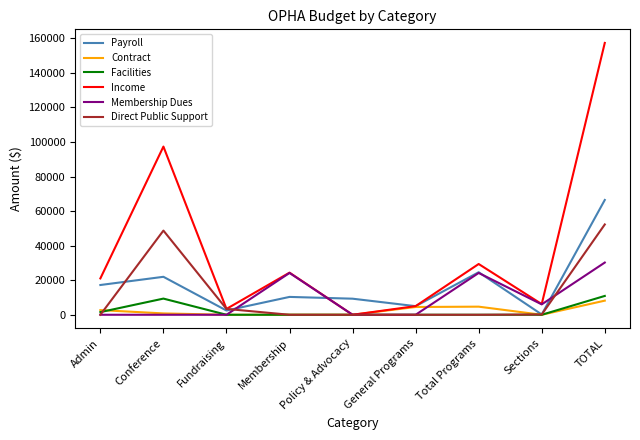

The value of Facilities at Sections is 0.0. True or false?

True